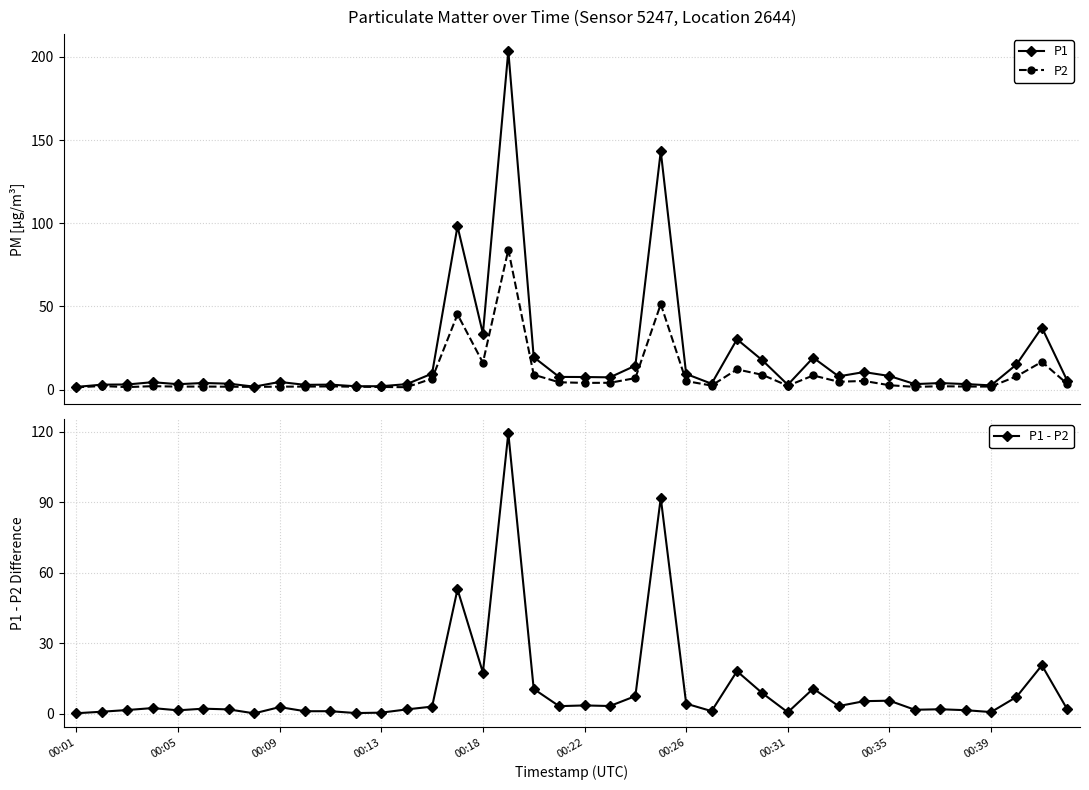

True or false: P2 has more than 1 interior local peaks.

True